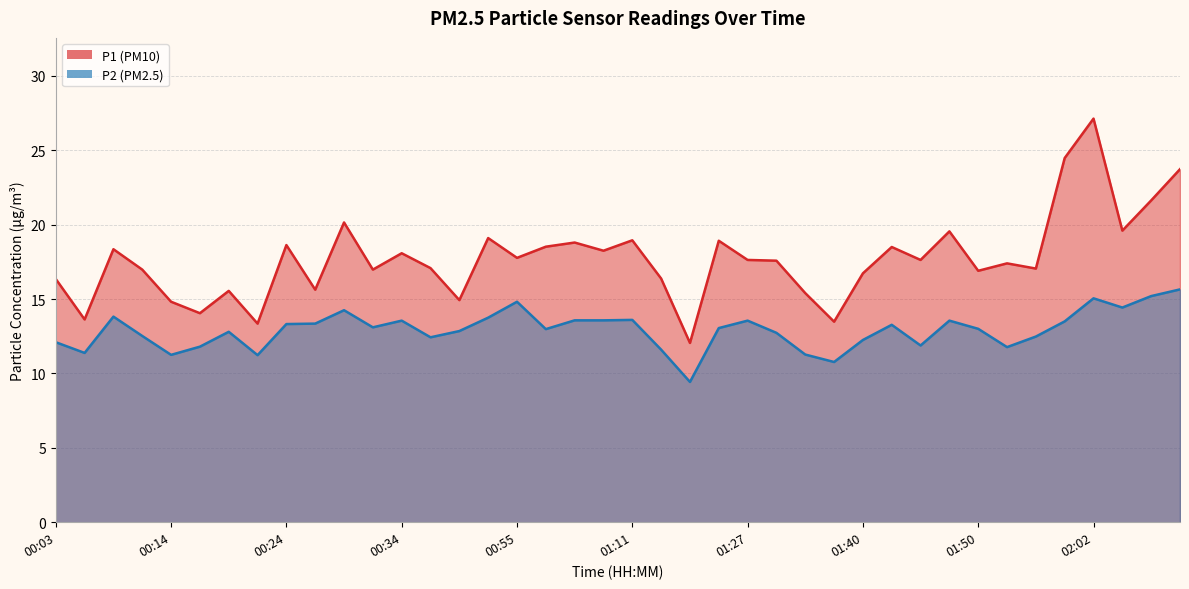

How many data points in P1 are above 17?

24